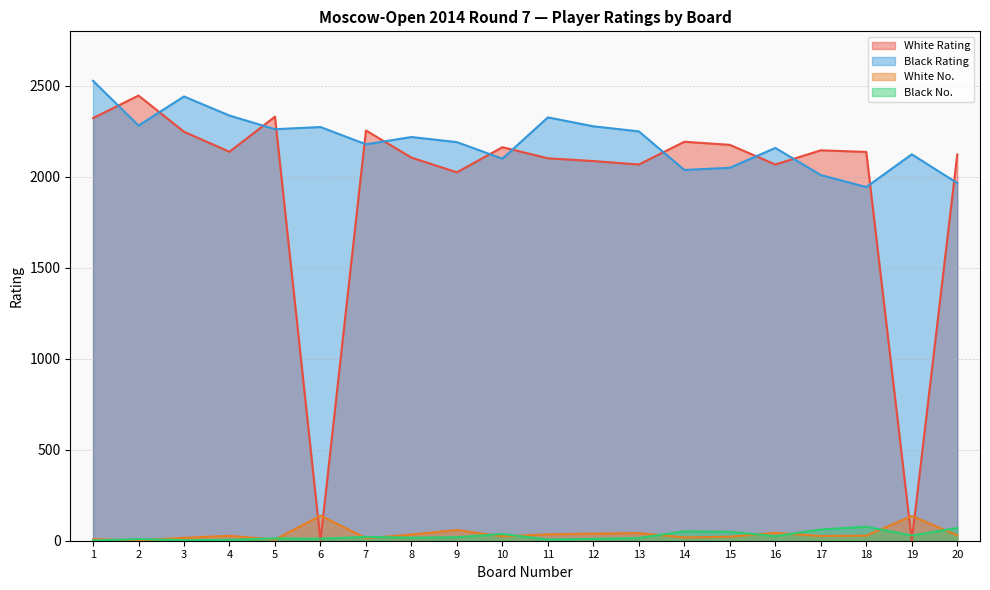

List the series in order of their peak value, lowest first.

Black No., White No., White Rating, Black Rating